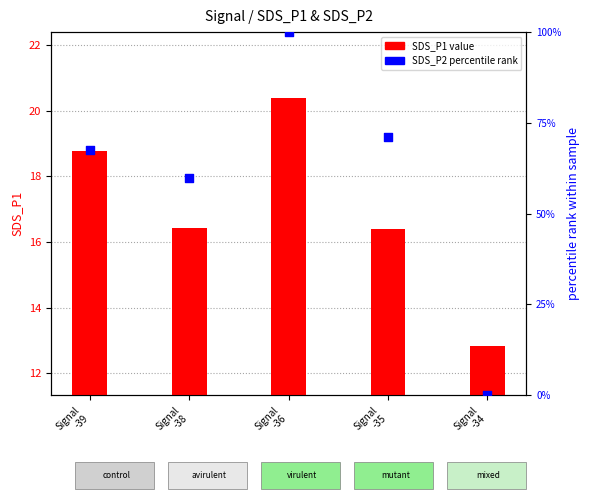

At which category is the sum across all series the highest?

Signal
-36